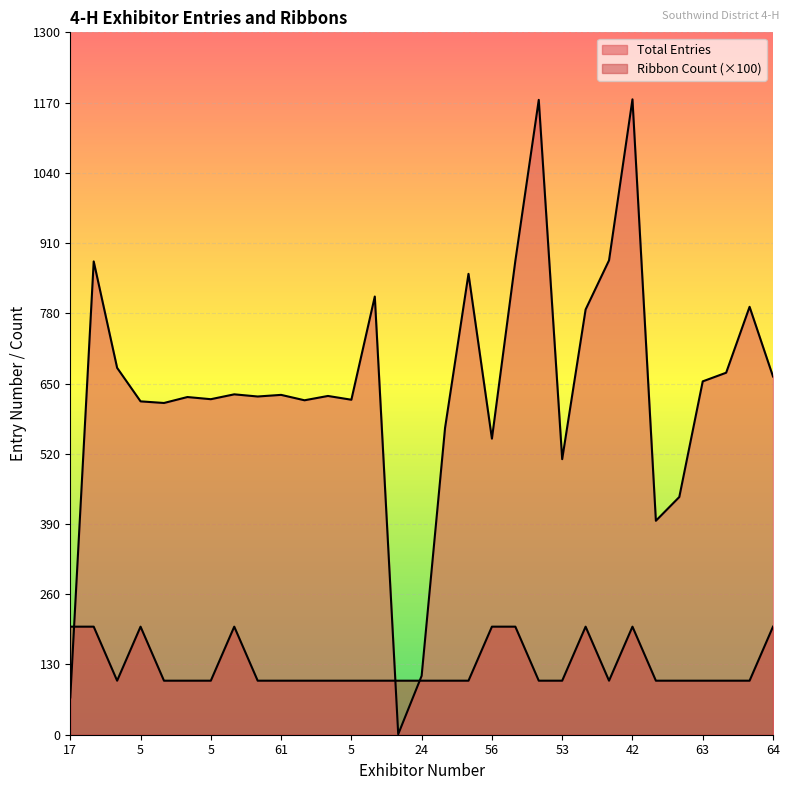

What is the total value across all series at 45?

496